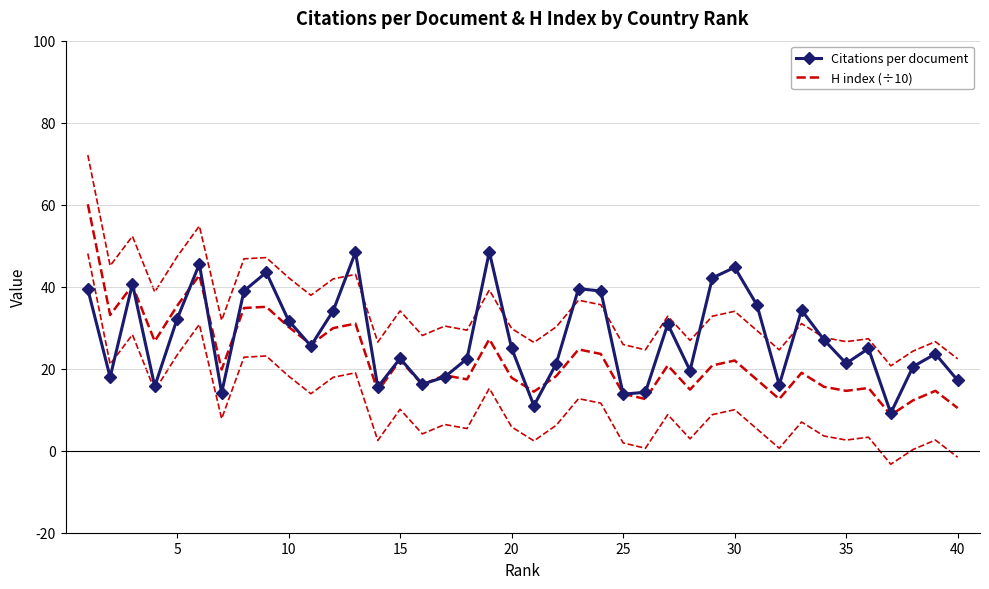

What is the maximum value for H index (÷10)?

60.1